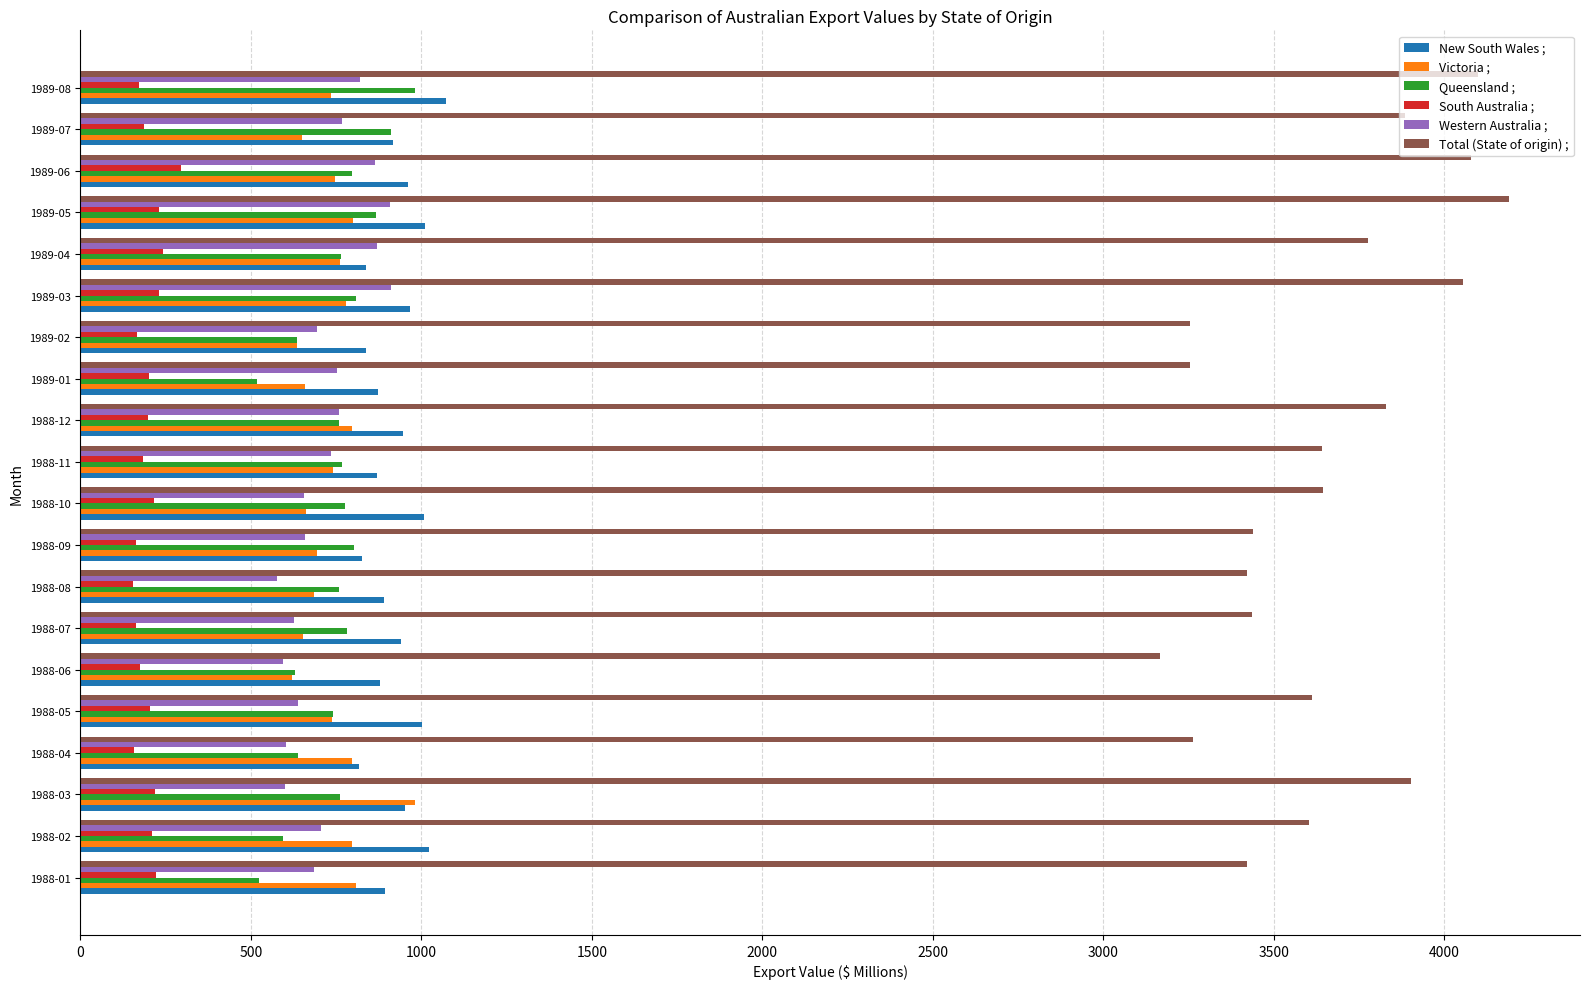

What is the spread (max minus min) of values at 1989-06?

3782